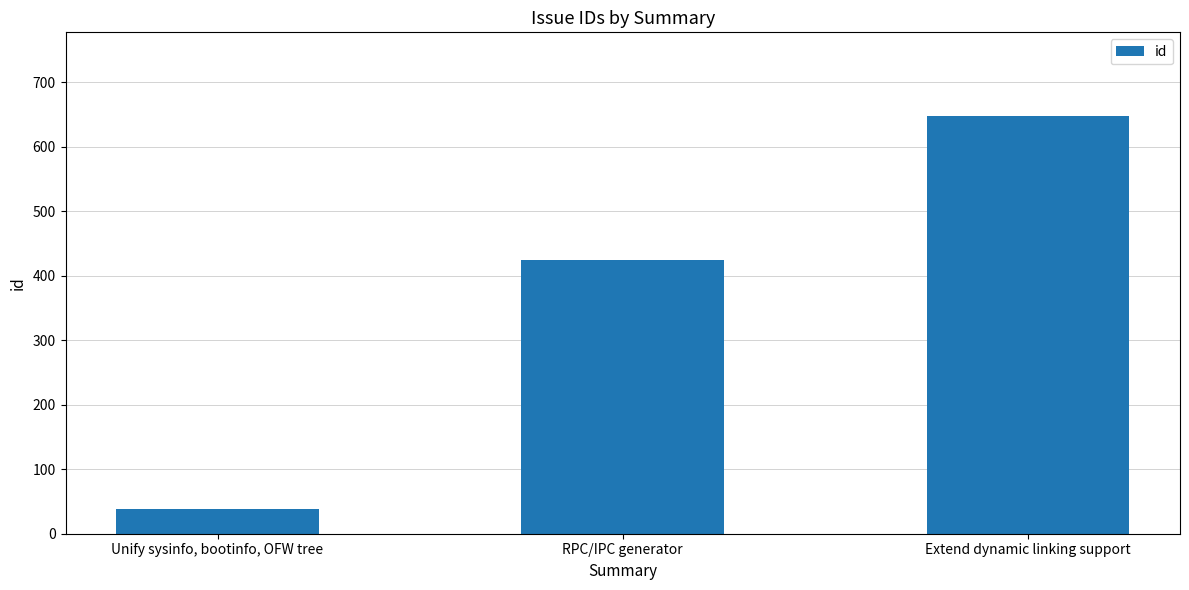

What is the difference between the values at RPC/IPC generator and Extend dynamic linking support?

224